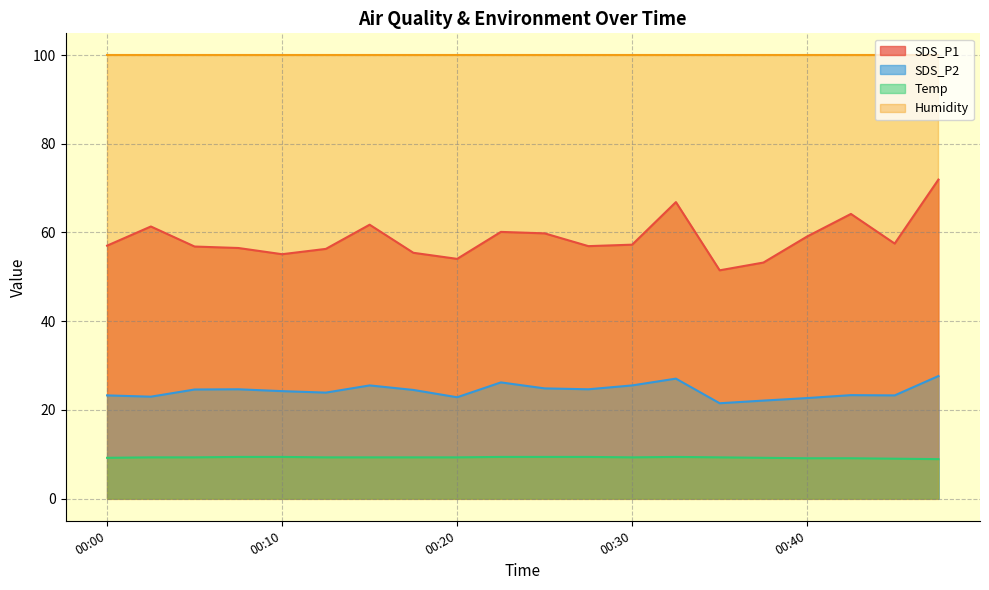

Which category has the lowest value in the SDS_P1 series?

00:35